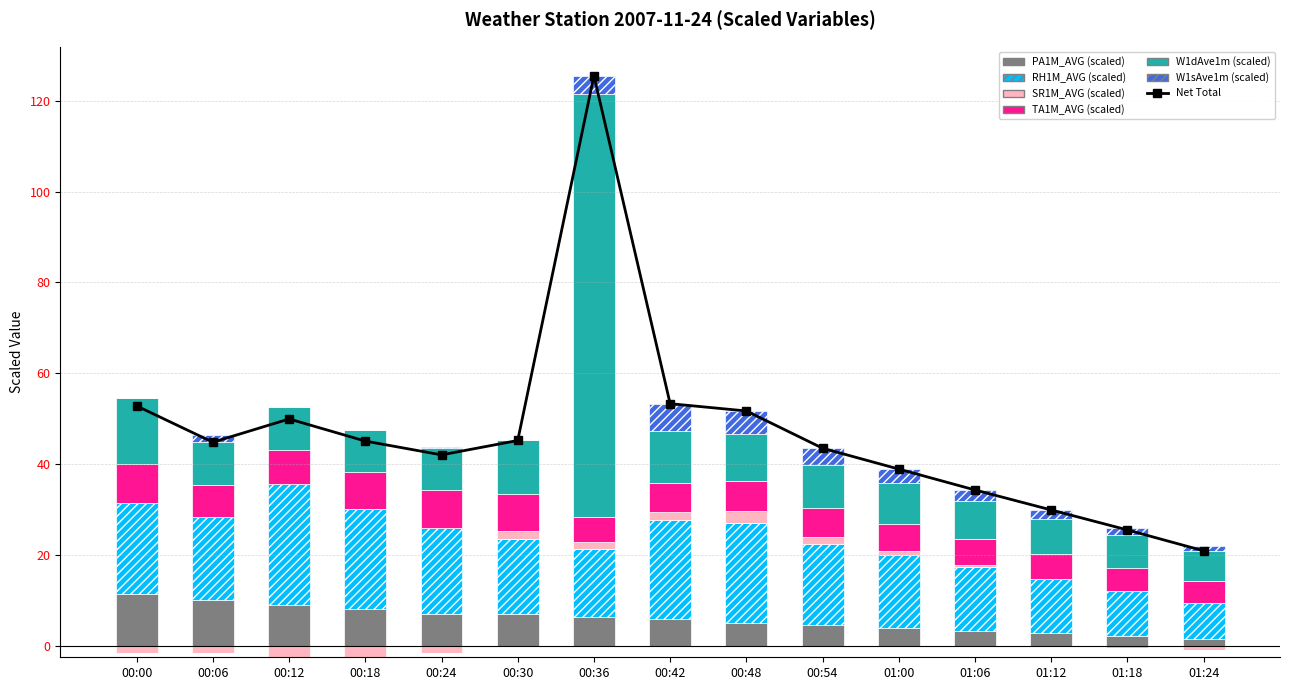

What is the difference between the maximum and minimum values in the TA1M_AVG series?

3.9